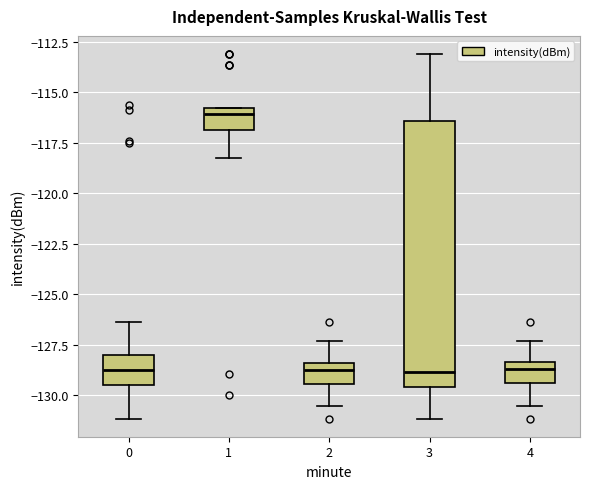

Which box has the highest median line?

1